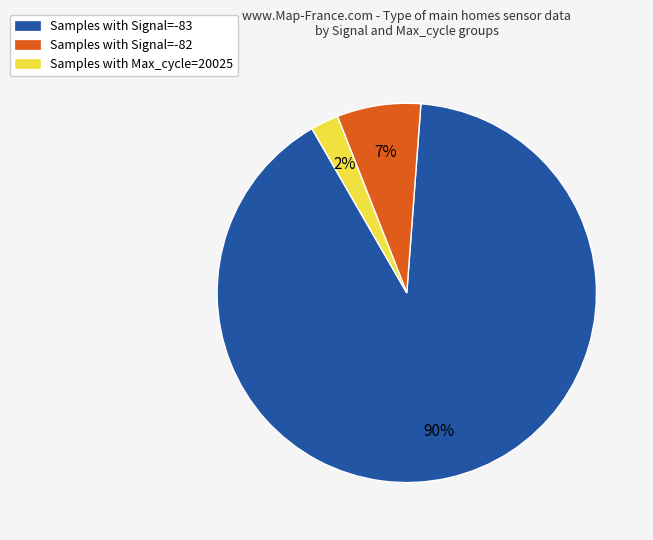

Is there a majority slice in this chart?

Yes